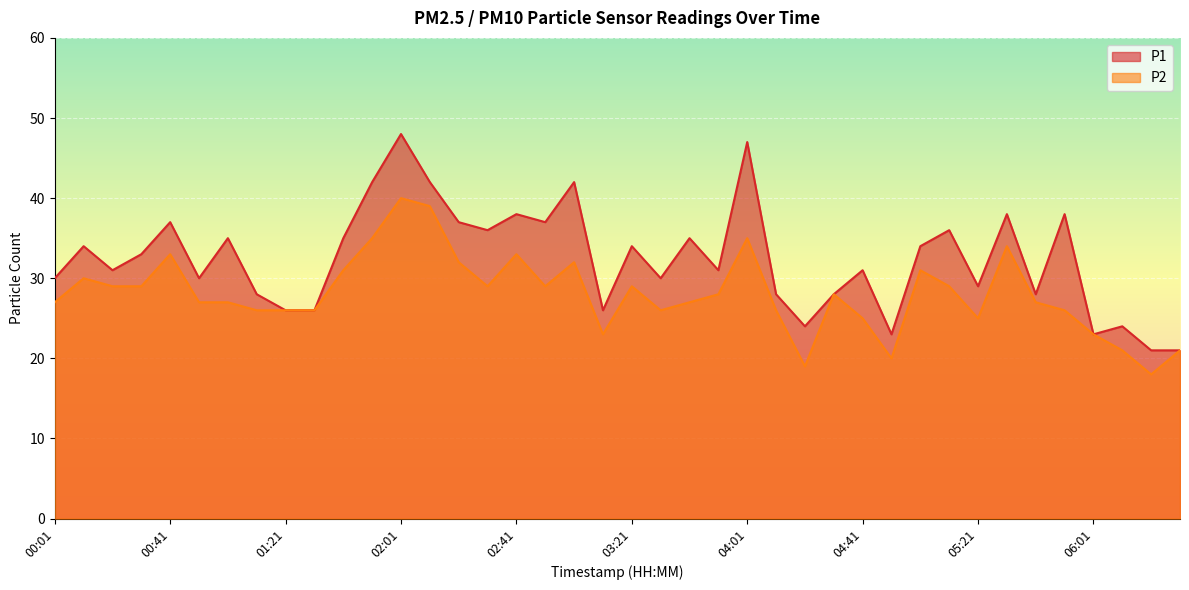

Reading right to left, transcribe all the data shown in this chart.

P1: 21	21	24	23	38	28	38	29	36	34	23	31	28	24	28	47	31	35	30	34	26	42	37	38	36	37	42	48	42	35	26	26	28	35	30	37	33	31	34	30
P2: 21	18	21	23	26	27	34	25	29	31	20	25	28	19	26	35	28	27	26	29	23	32	29	33	29	32	39	40	35	31	26	26	26	27	27	33	29	29	30	27